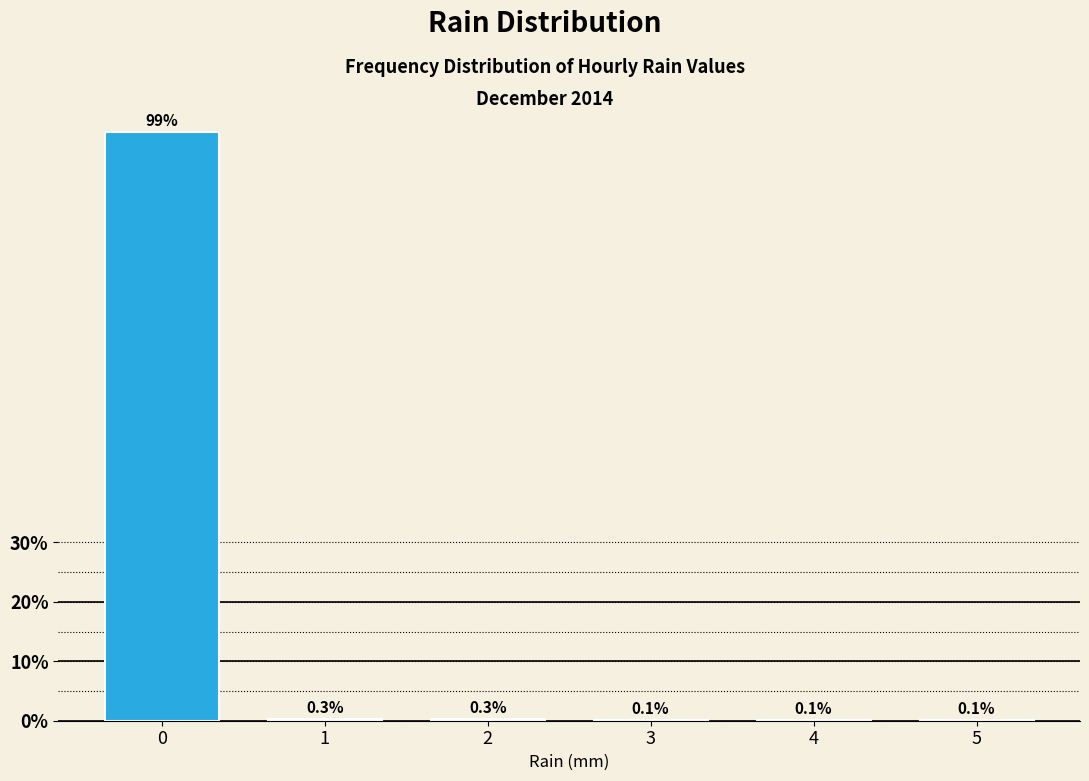

Reading right to left, what are all the values shown in this chart?

5=0.1	4=0.1	3=0.1	2=0.3	1=0.3	0=99.1